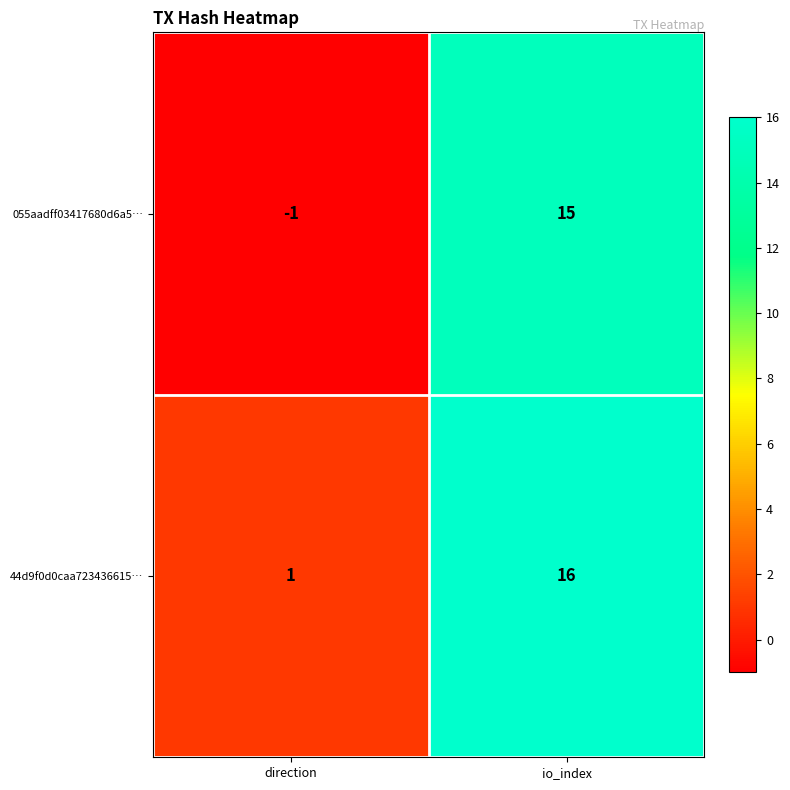

What is the minimum value shown in the chart?

-1